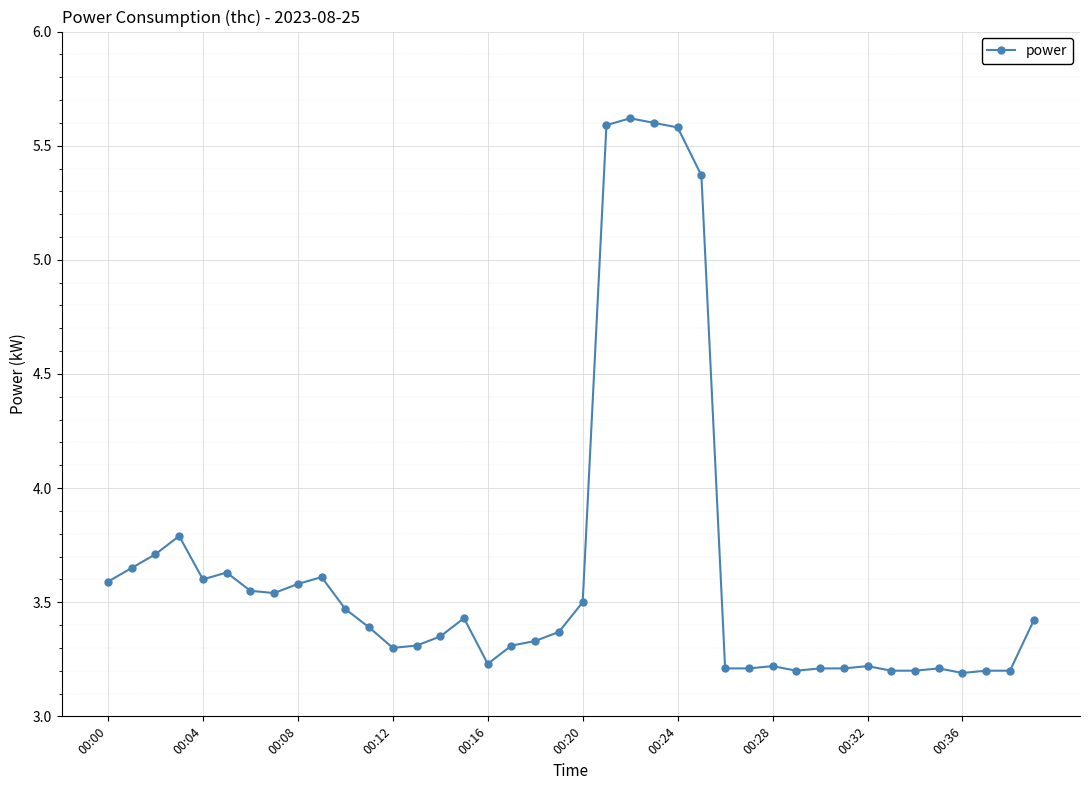

Does the chart display data point markers on the line(s)?

Yes